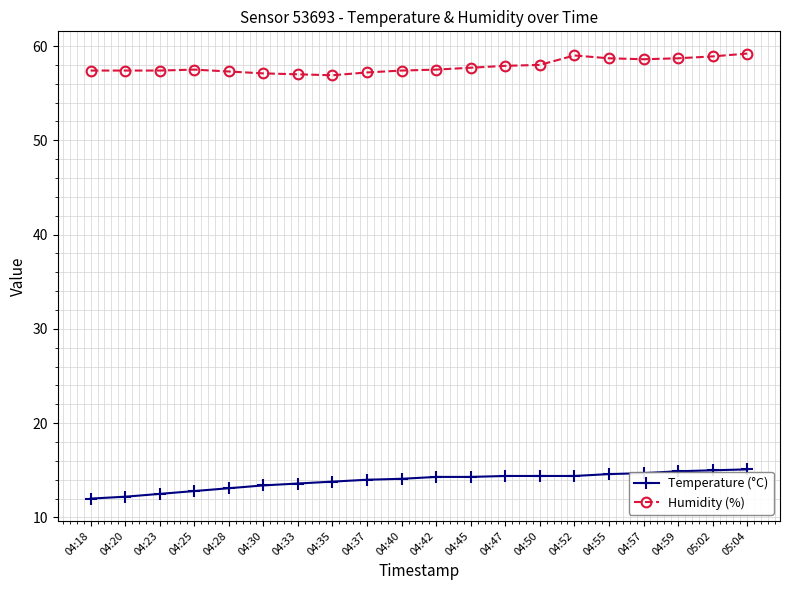

What is the sum of all Temperature (°C) values?

277.6